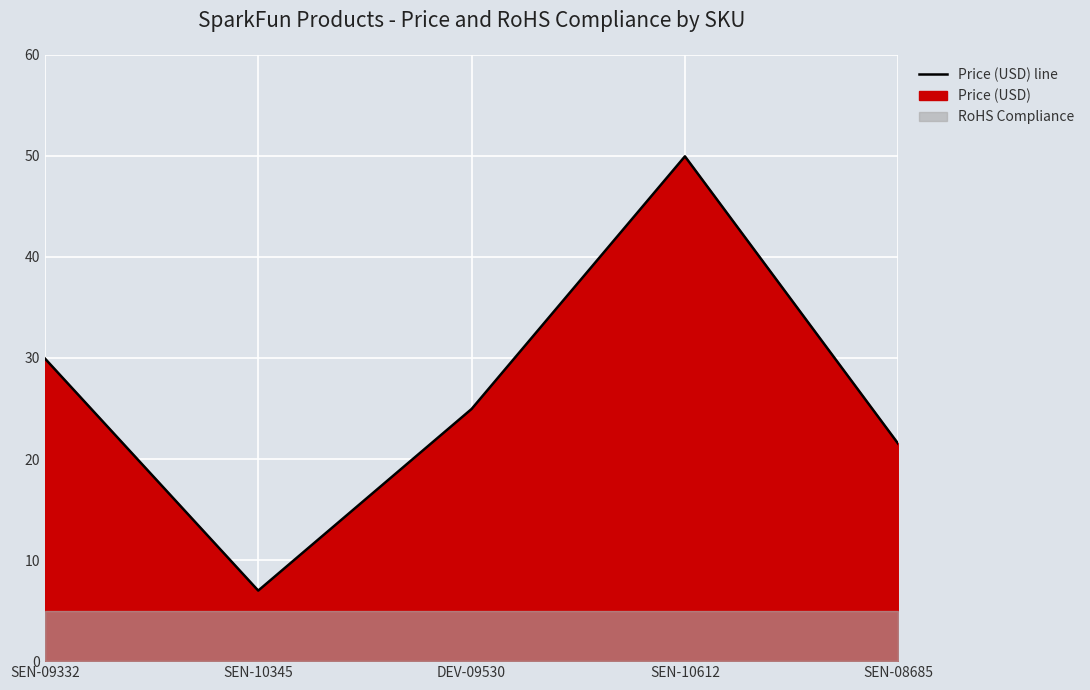

What is the value of the 3rd point from the left?

24.9